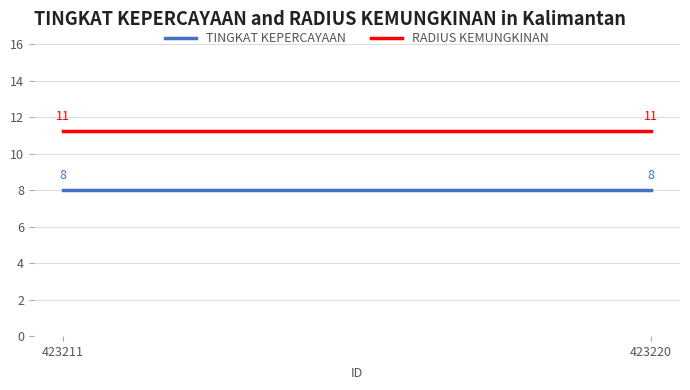

True or false: RADIUS KEMUNGKINAN and TINGKAT KEPERCAYAAN cross at least once.

False